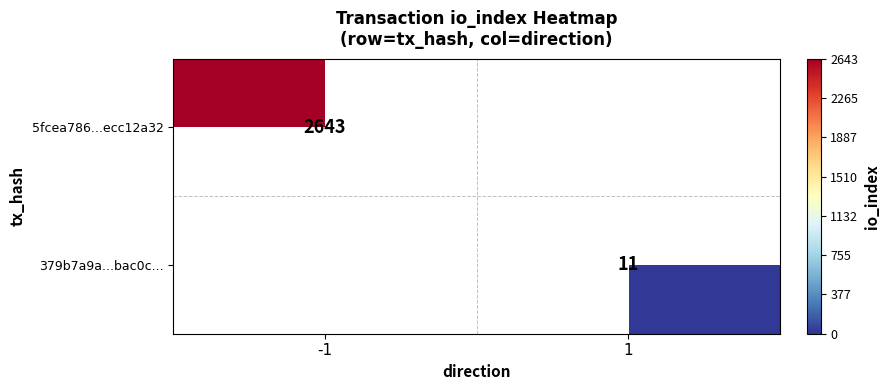

Is the value of 5fcea786...ecc12a32 at -1 greater than the value of 379b7a9a...bac0c... at 1?

Yes